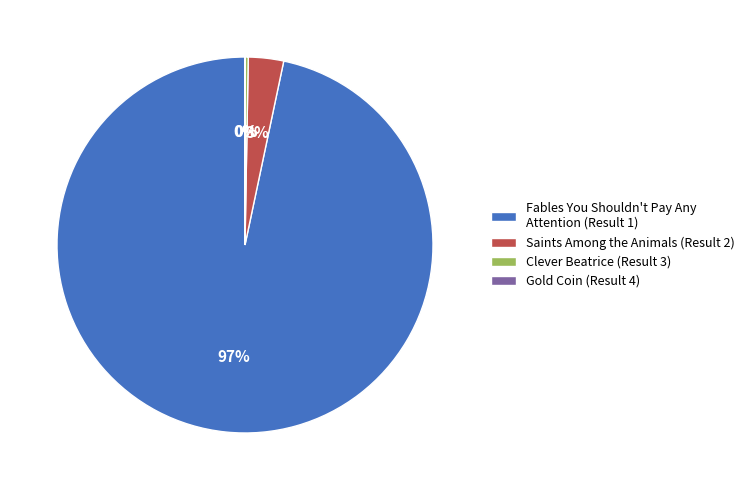

Is there any slice that represents more than half of the pie?

Yes